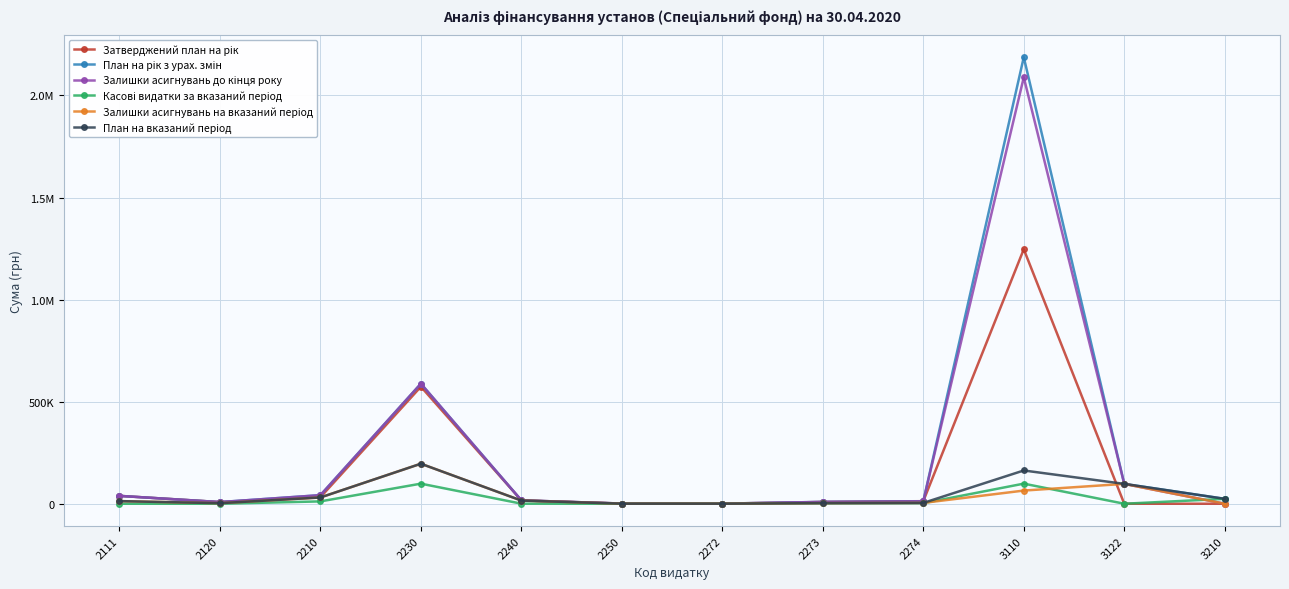

Does the chart have visible grid lines?

Yes